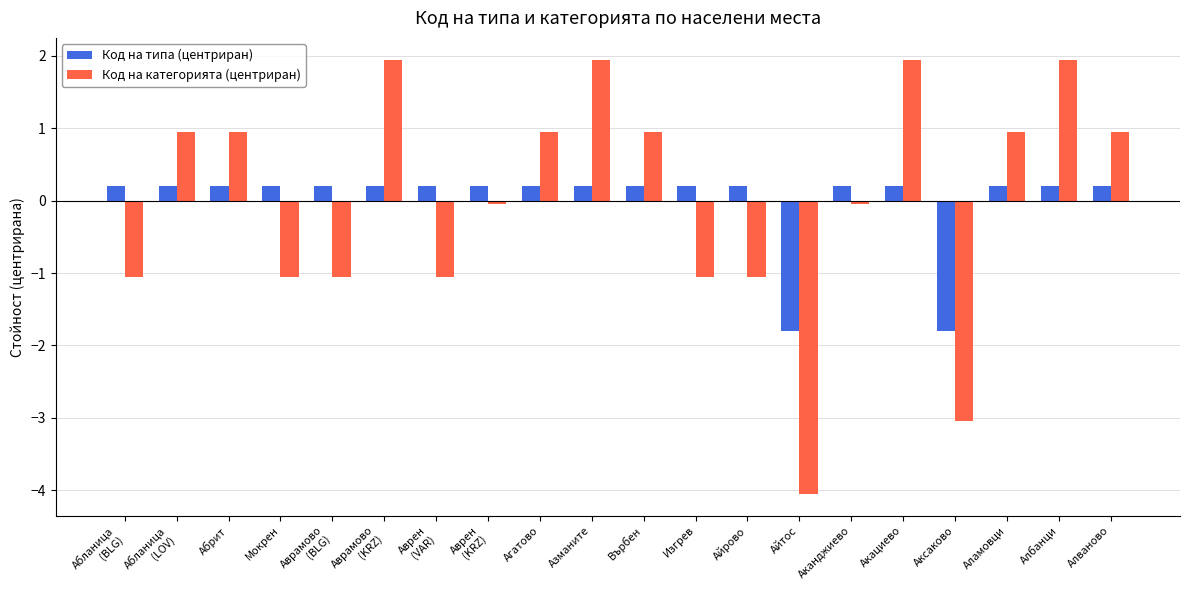

At which label does Код на категорията (центриран) first exceed 0?

Абланица
(LOV)